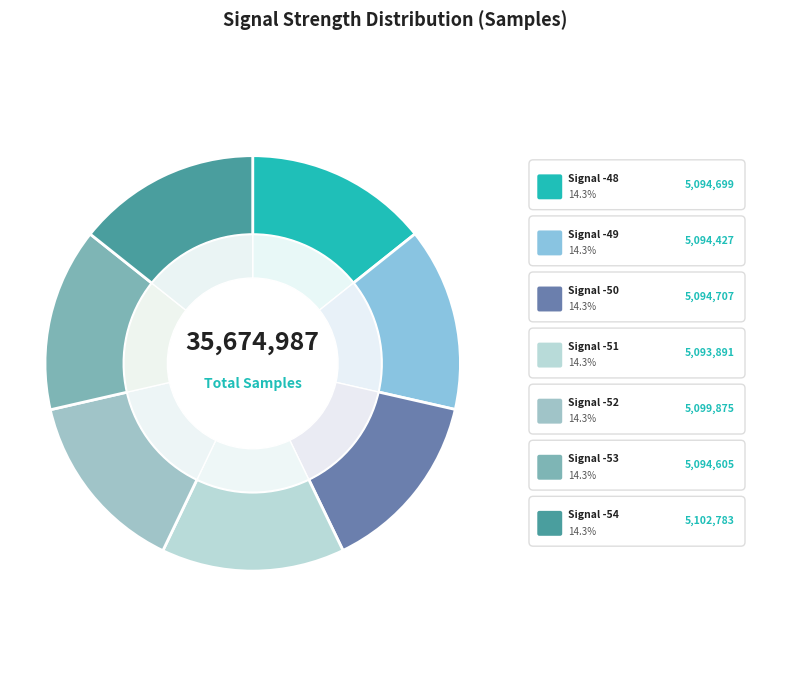

What percentage is the -51 slice, to the nearest percent?

14%